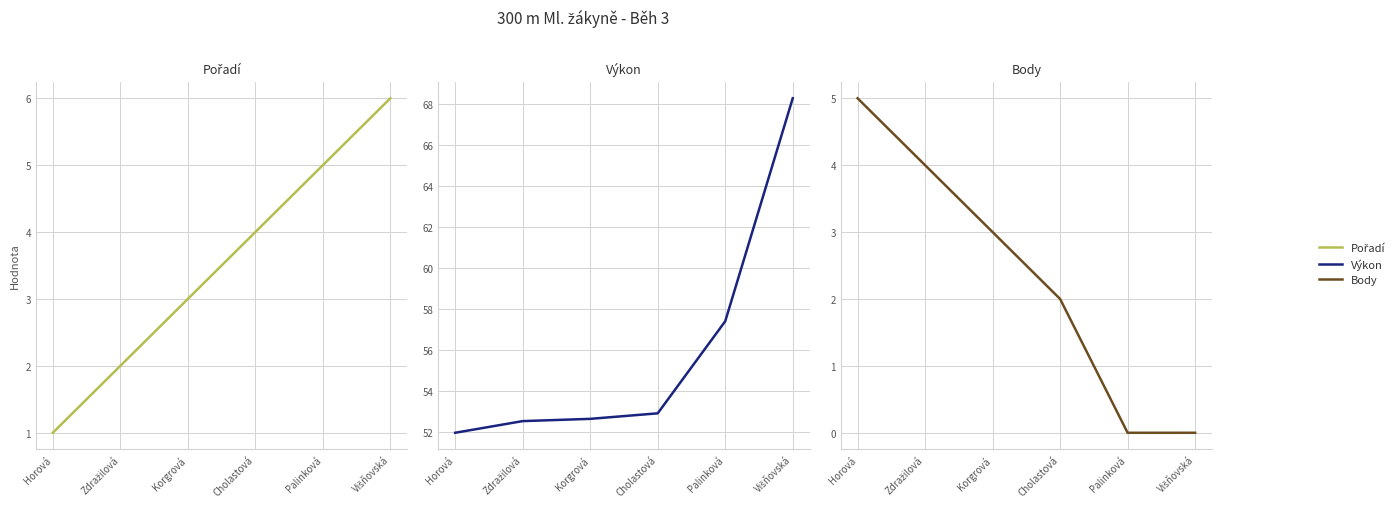

How many distinct data groups are displayed?

3